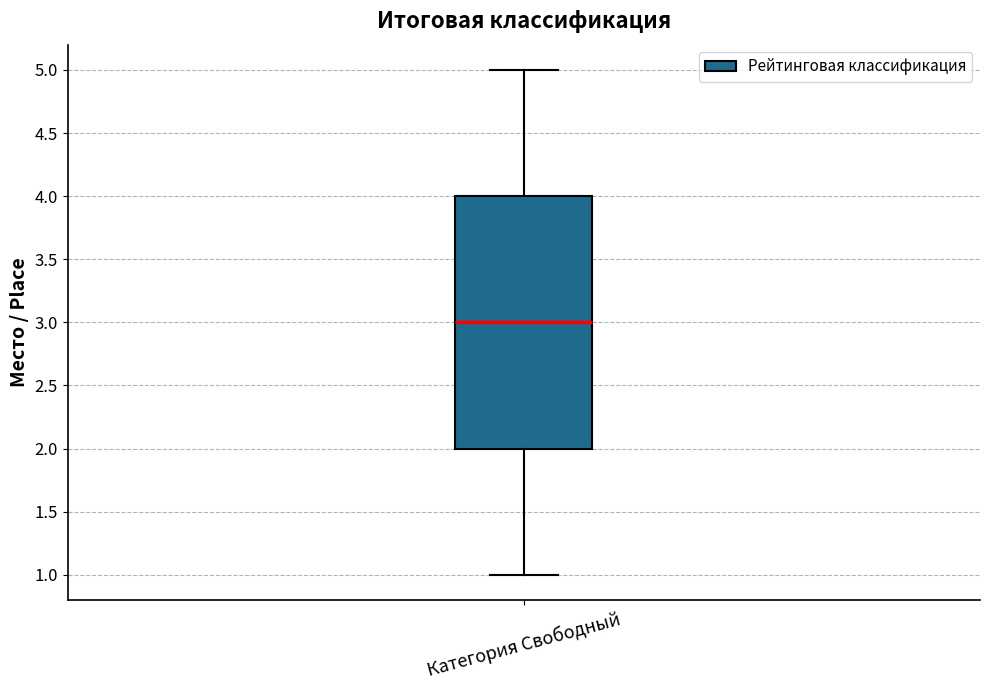

Where does the median line of the box for Категория Свободный sit on the y-axis? The values are not printed on the chart, so give them approximately, as read against the axis.

3